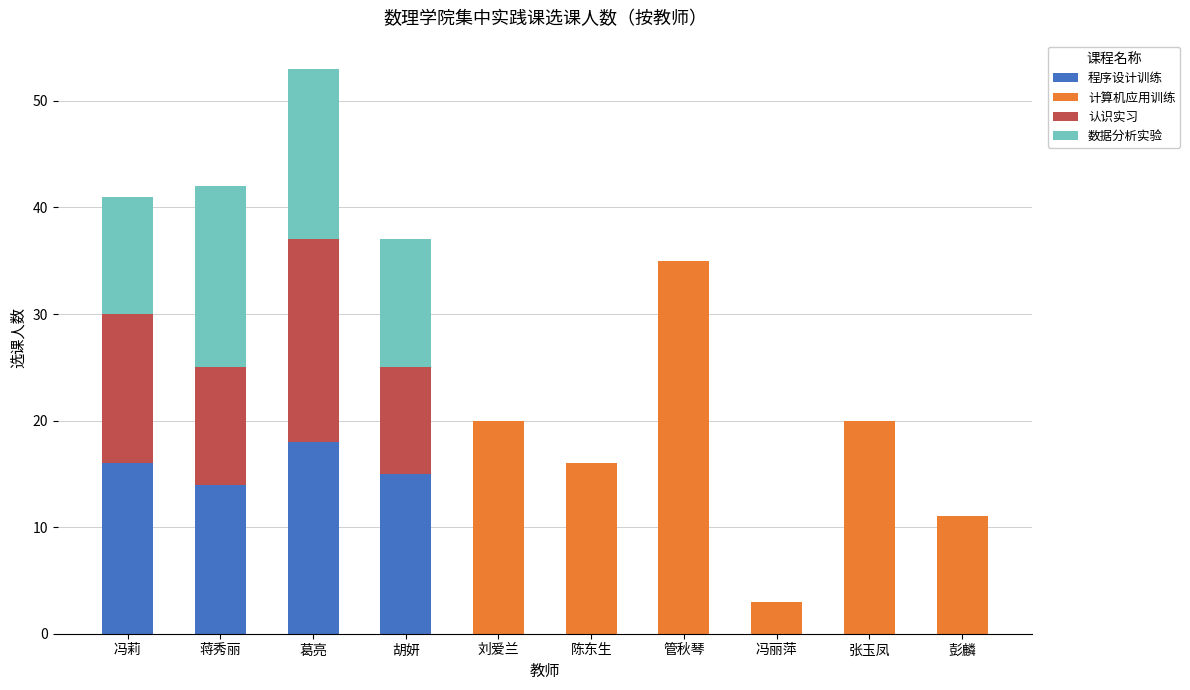

What is the total value across all series at 刘爱兰?

20